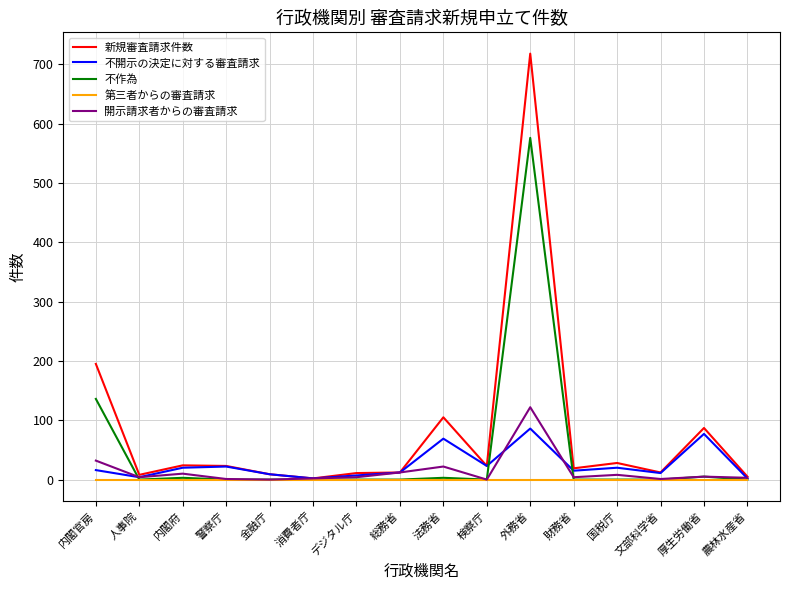

What is the difference between the 新規審査請求件数 values at 財務省 and 金融庁?

10